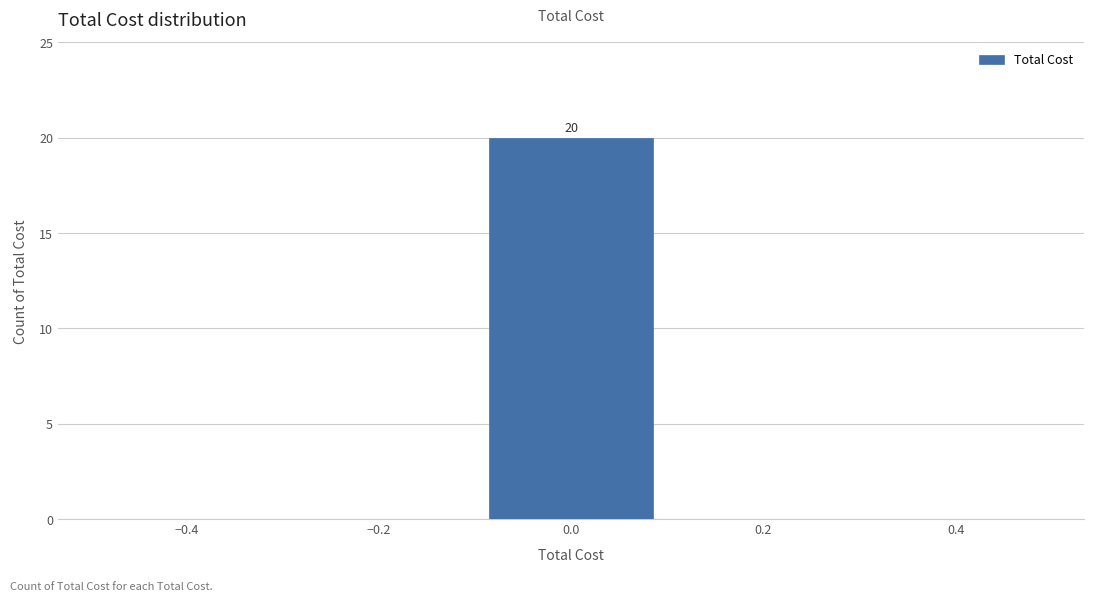

Which range on the x-axis has the tallest bar?

-0.1 to 0.1